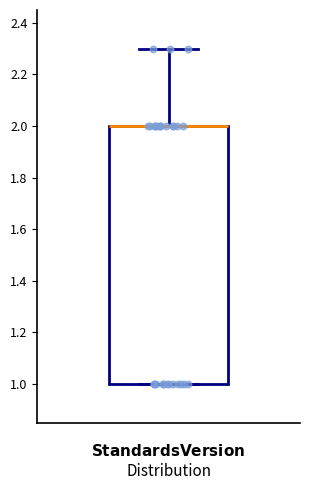

Transcribe this box plot: give where the median line is, the range the box spans, and where the two whiskers end, as read against the y-axis. The values are not printed on the chart, so give them approximately, as read against the axis.

median 2.0 (drawn on the box's upper edge), box 1.0 to 2.0, whiskers 1.0 to 2.3